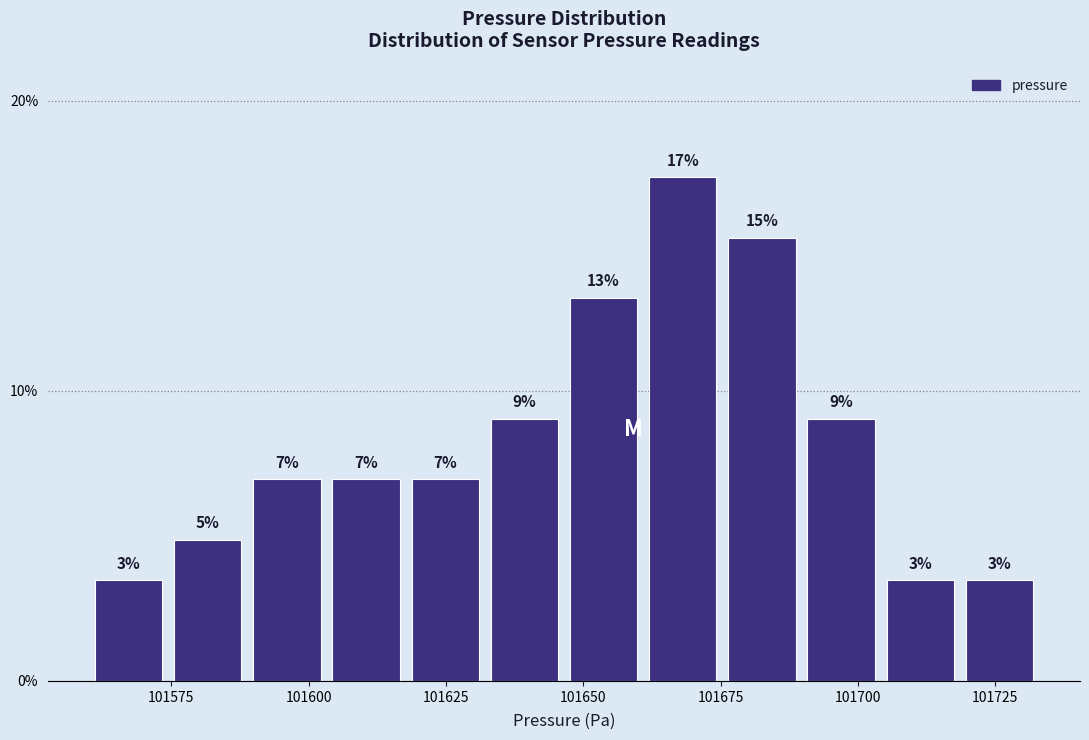

Around what value on the x-axis is the tallest bar? Give the approximate position of its centre, as read against the axis.

101670